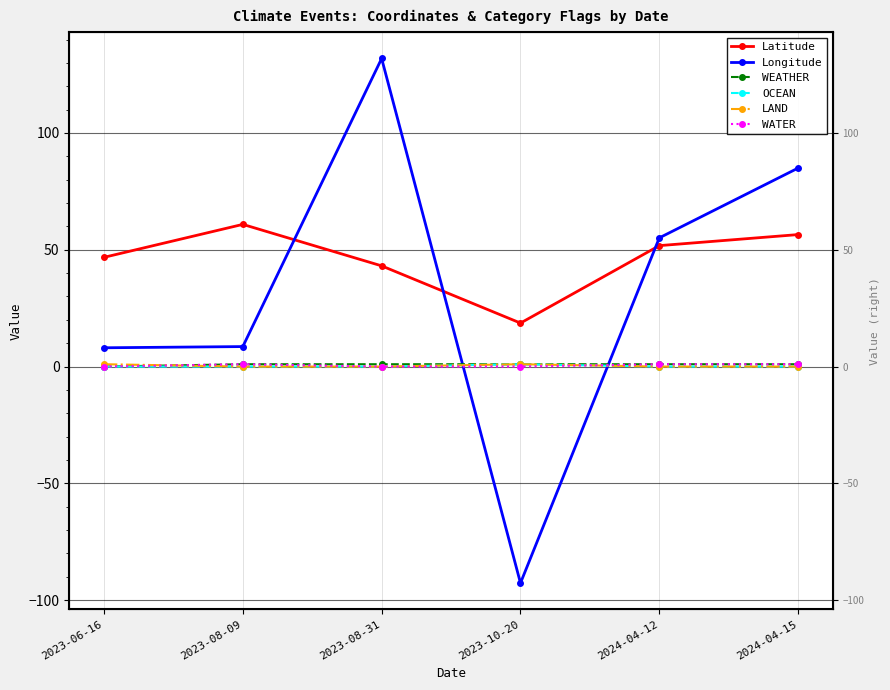

True or false: WATER and WEATHER intersect in this chart.

False